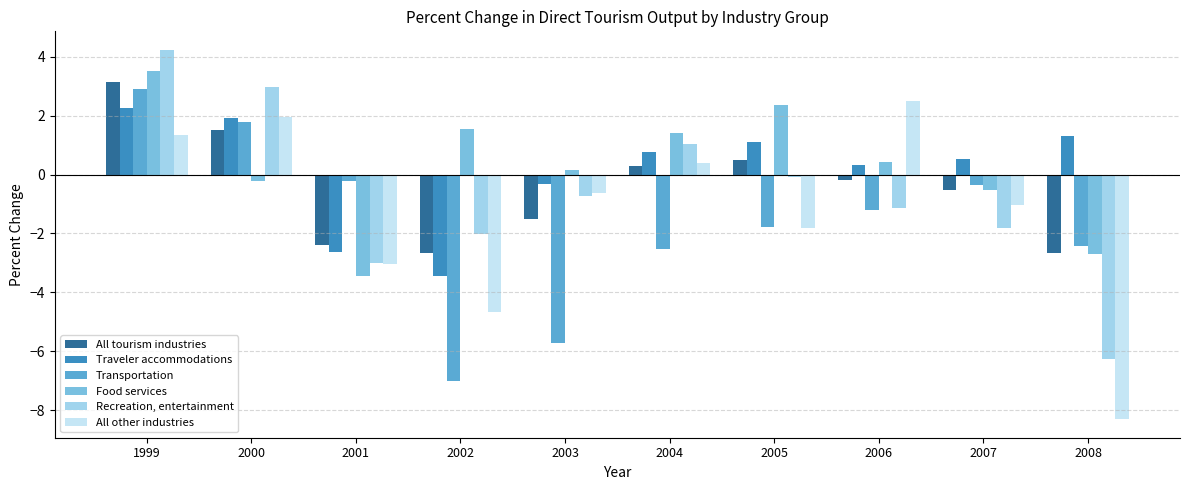

Reading left to right, what are all the values shown in this chart?

All tourism industries: 3.1	1.5	-2.4	-2.7	-1.5	0.3	0.5	-0.2	-0.5	-2.6
Traveler accommodations: 2.2	1.9	-2.6	-3.4	-0.3	0.8	1.1	0.3	0.5	1.3
Transportation: 2.9	1.8	-0.2	-7.0	-5.7	-2.5	-1.8	-1.2	-0.3	-2.4
Food services: 3.5	-0.2	-3.4	1.6	0.1	1.4	2.4	0.4	-0.5	-2.7
Recreation, entertainment: 4.2	3.0	-3.0	-2.0	-0.7	1.0	-0.1	-1.1	-1.8	-6.3
All other industries: 1.4	1.9	-3.0	-4.7	-0.6	0.4	-1.8	2.5	-1.0	-8.3